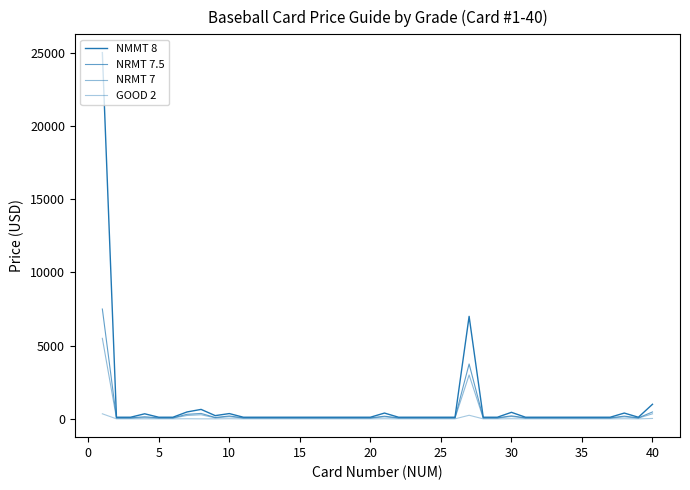

At how many categories does at least one series exceed 14733?

1